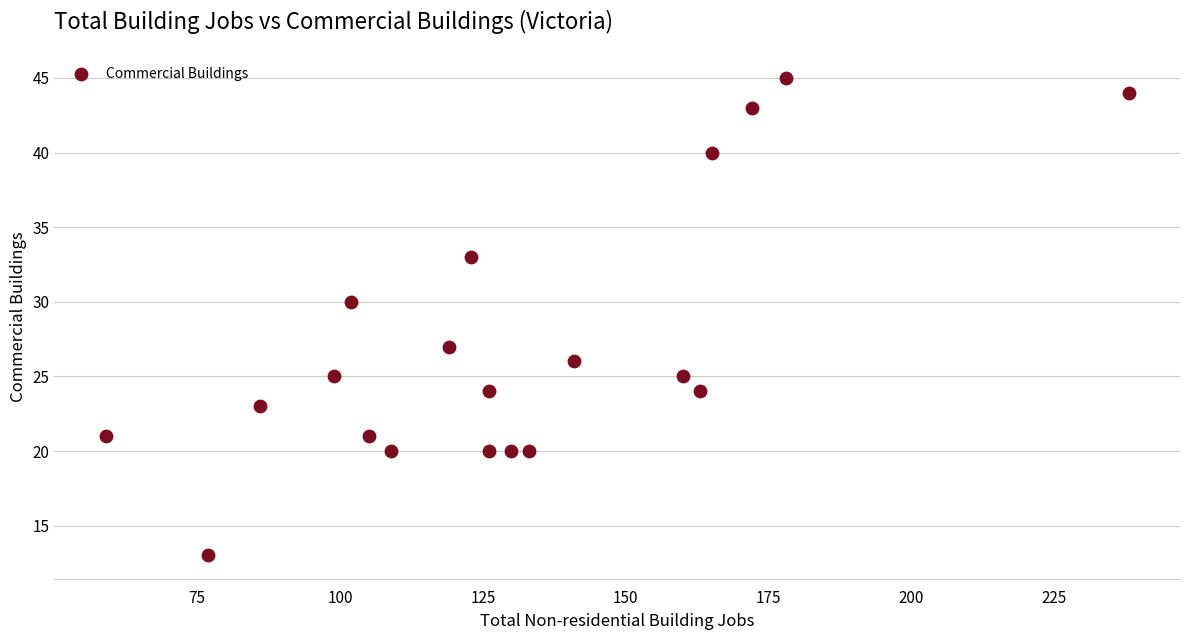

What is the range of Y values (max minus min)?

32